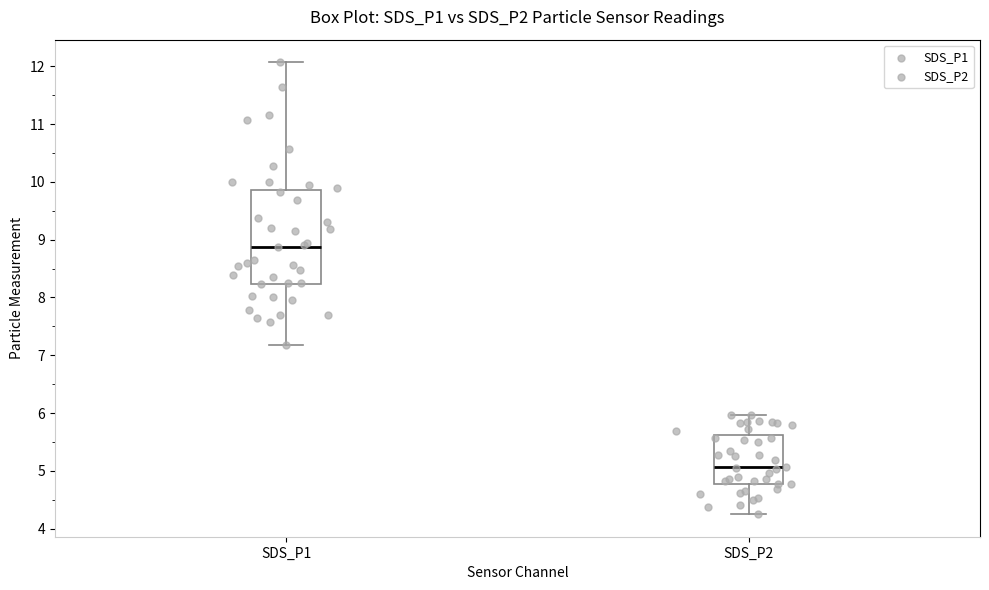

Which box is the tallest, from its lower edge to its upper edge?

SDS_P1